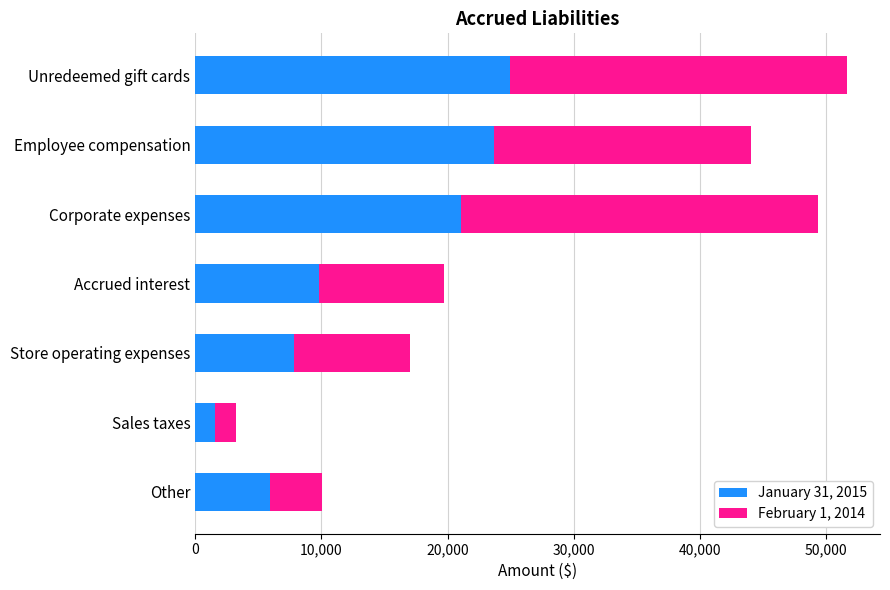

At which category is the sum across all series the highest?

Unredeemed gift cards